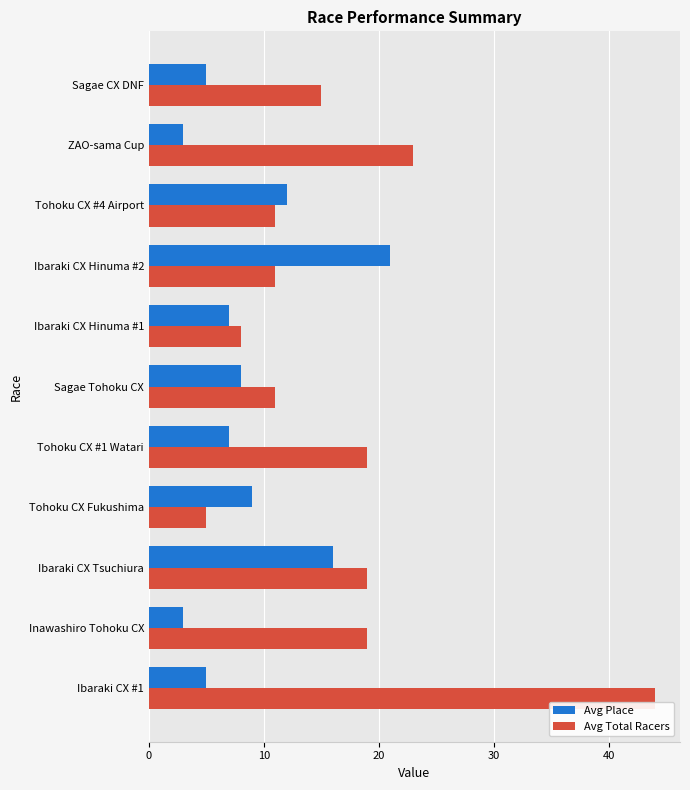

The value of Avg Place at Sagae CX DNF is 1. True or false?

False